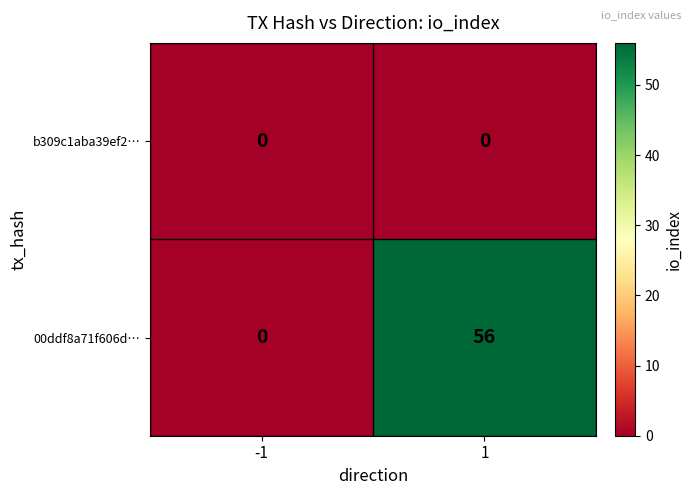

Rank the series by their maximum value, from highest to lowest.

00ddf8a71f606d…, b309c1aba39ef2…